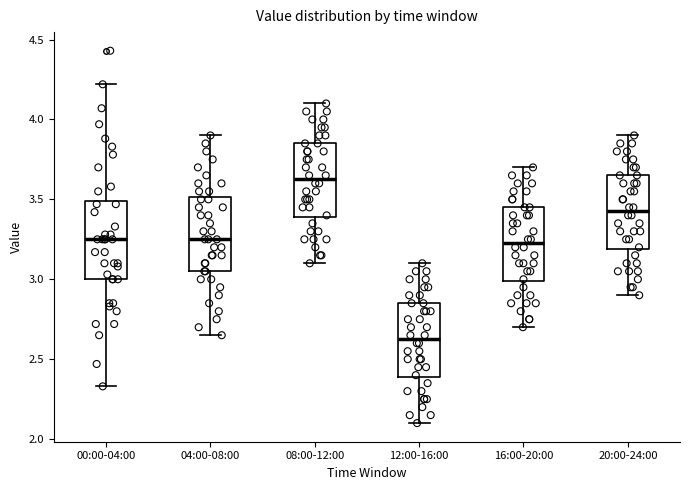

Reading left to right, read every box against the y-axis: the position of its median line, the range the box covers, and the ends of its whiskers. The values are not printed on the chart, so give them approximately, as read against the axis.

00:00-04:00: median 3.25, box 3.00 to 3.50, whiskers 2.35 to 4.20
04:00-08:00: median 3.25, box 3.05 to 3.50, whiskers 2.65 to 3.90
08:00-12:00: median 3.65, box 3.40 to 3.85, whiskers 3.10 to 4.10
12:00-16:00: median 2.65, box 2.40 to 2.85, whiskers 2.10 to 3.10
16:00-20:00: median 3.25, box 3.00 to 3.45, whiskers 2.70 to 3.70
20:00-24:00: median 3.45, box 3.20 to 3.65, whiskers 2.90 to 3.90